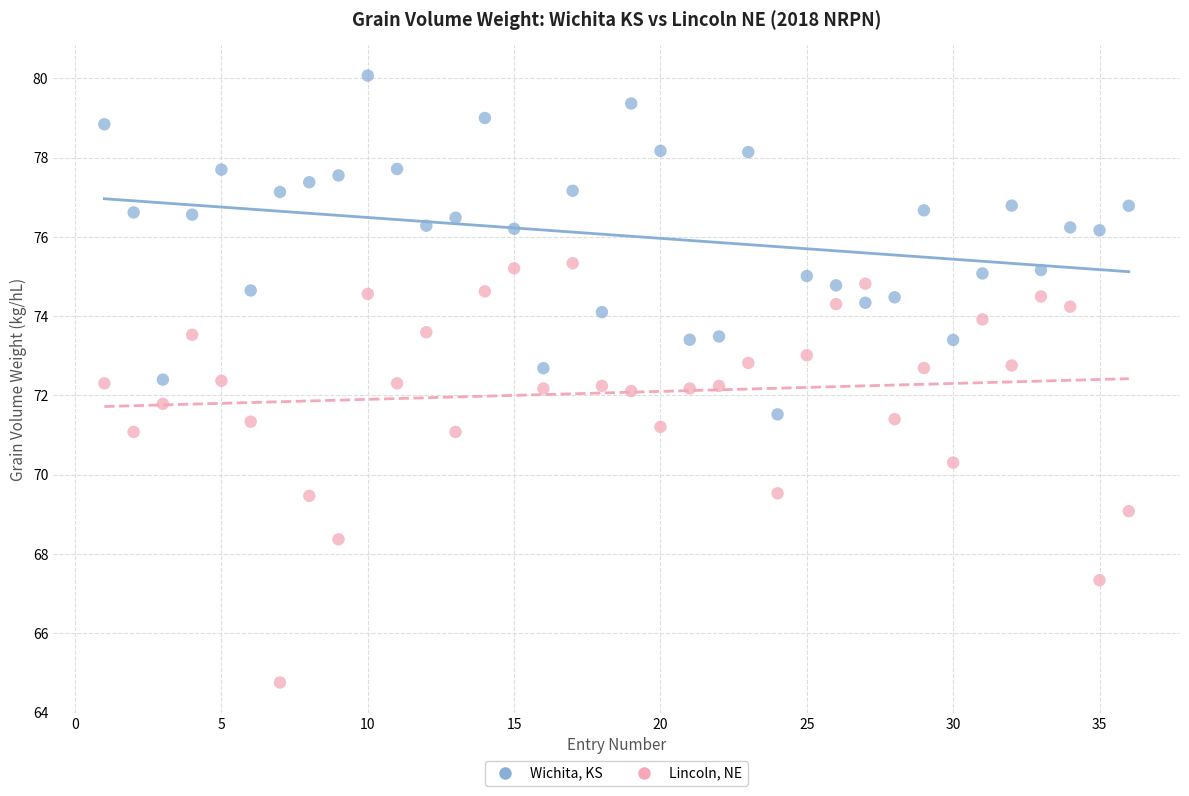

Across all data points, what is the range of X values (max minus min)?

35.0